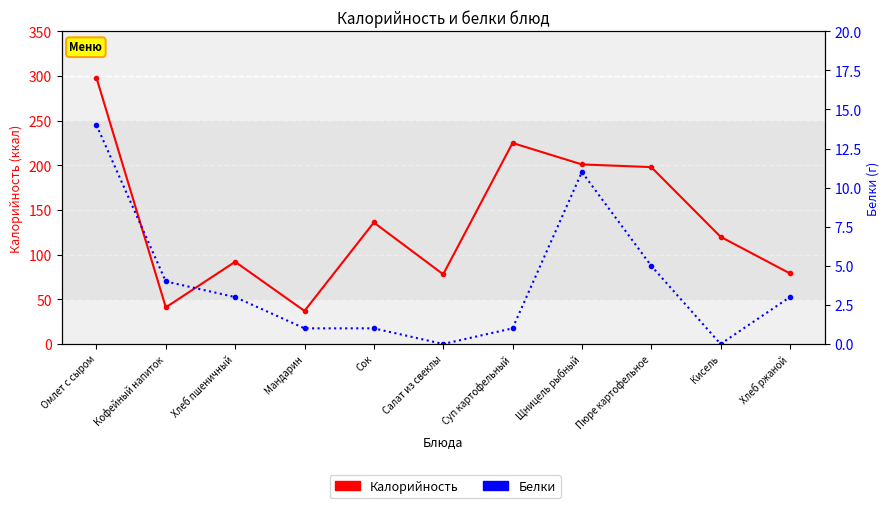

True or false: Калорийность and Белки cross at least once.

False